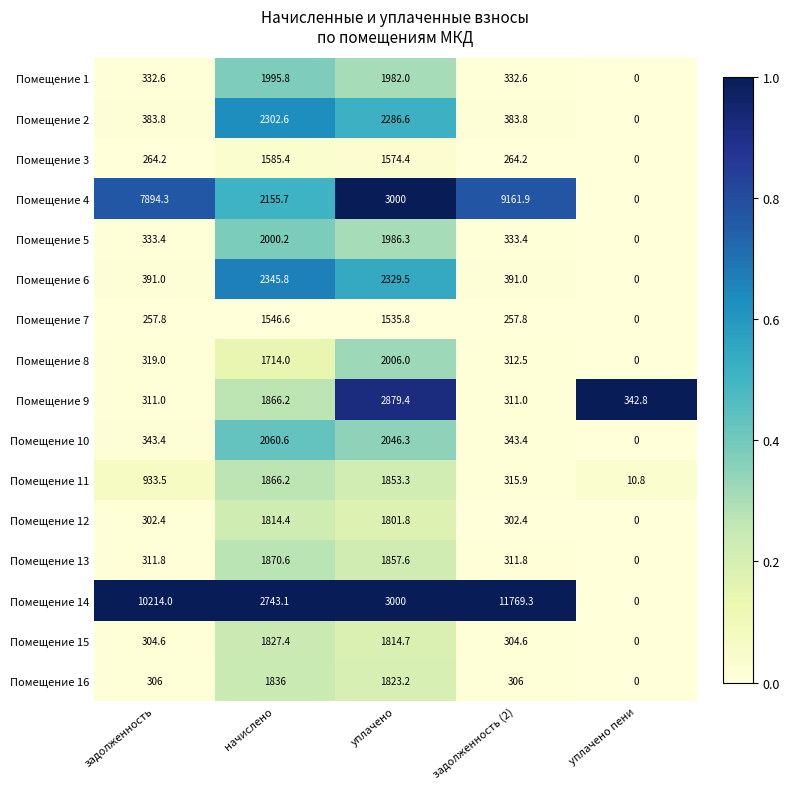

How many data points in Помещение 3 are less than 264?

1